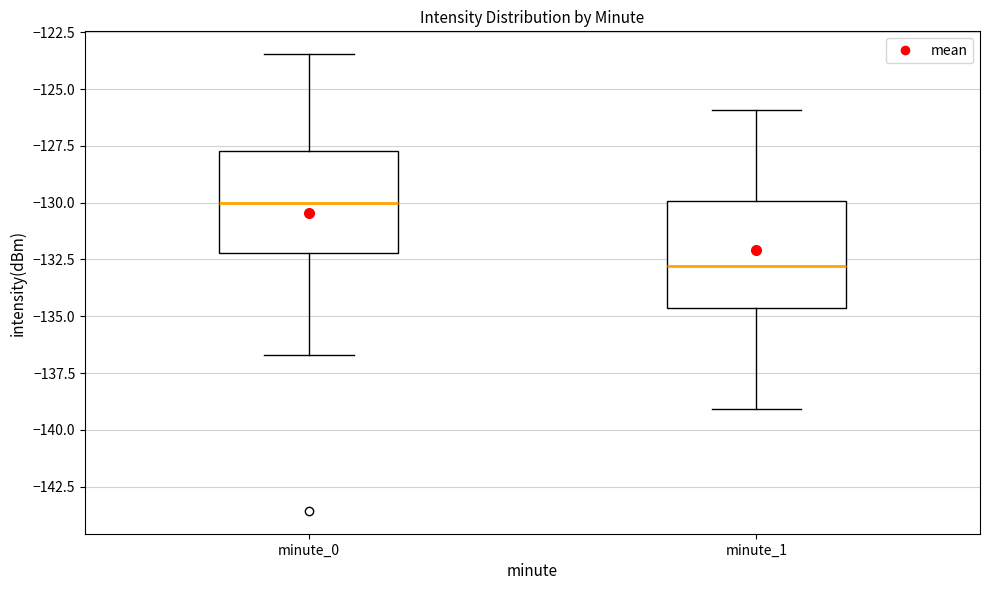

Which box's median line is the highest?

minute_0